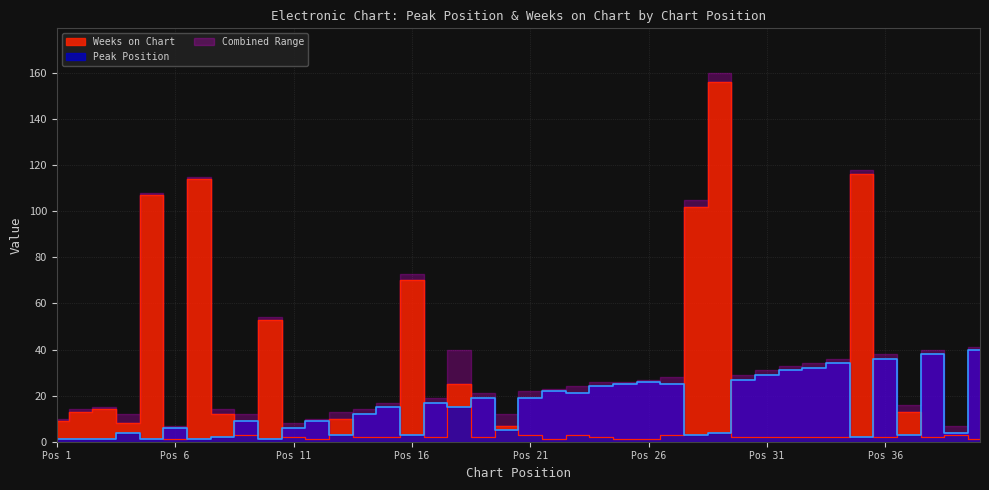

Where is the first local maximum for Weeks on Chart?

3